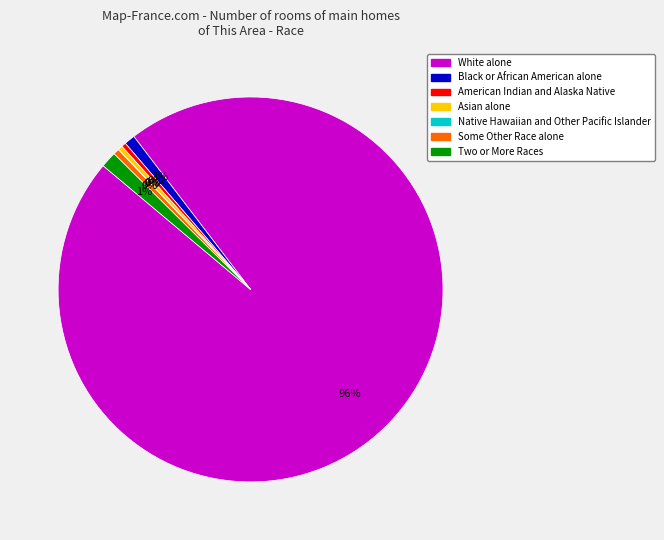

Which category has the biggest portion of the pie?

White alone